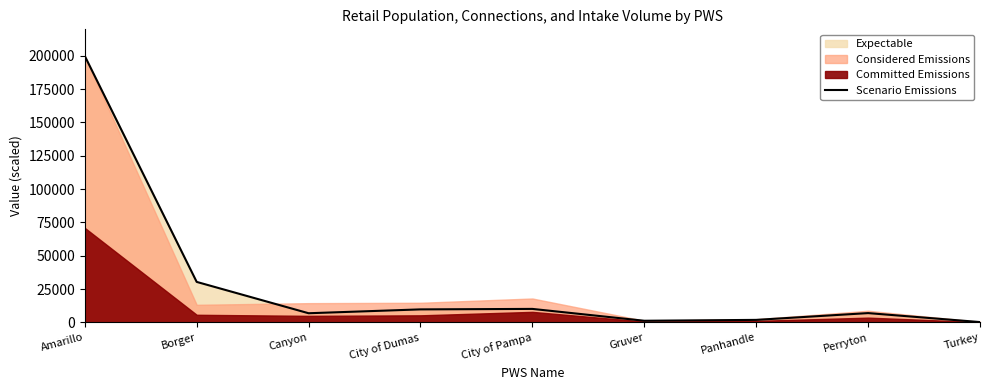

The chart shows a value of 14067.6 at City of Pampa. True or false?

False